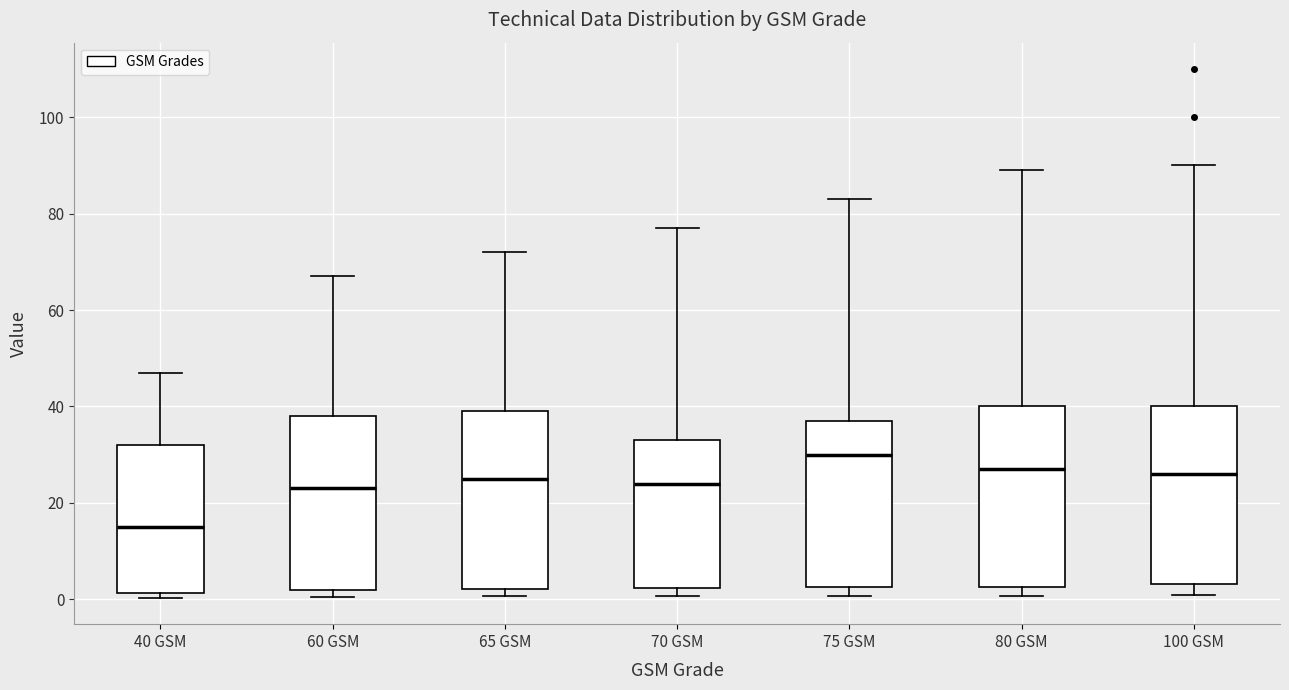

Reading left to right, read every box against the y-axis: the position of its median line, the range the box covers, and the ends of its whiskers. The values are not printed on the chart, so give them approximately, as read against the axis.

40 GSM: median 16, box 2 to 32, whiskers 0 to 48
60 GSM: median 24, box 2 to 38, whiskers 0 to 68
65 GSM: median 26, box 2 to 40, whiskers 0 to 72
70 GSM: median 24, box 2 to 34, whiskers 0 to 78
75 GSM: median 30, box 2 to 38, whiskers 0 to 84
80 GSM: median 28, box 2 to 40, whiskers 0 to 90
100 GSM: median 26, box 4 to 40, whiskers 0 to 90